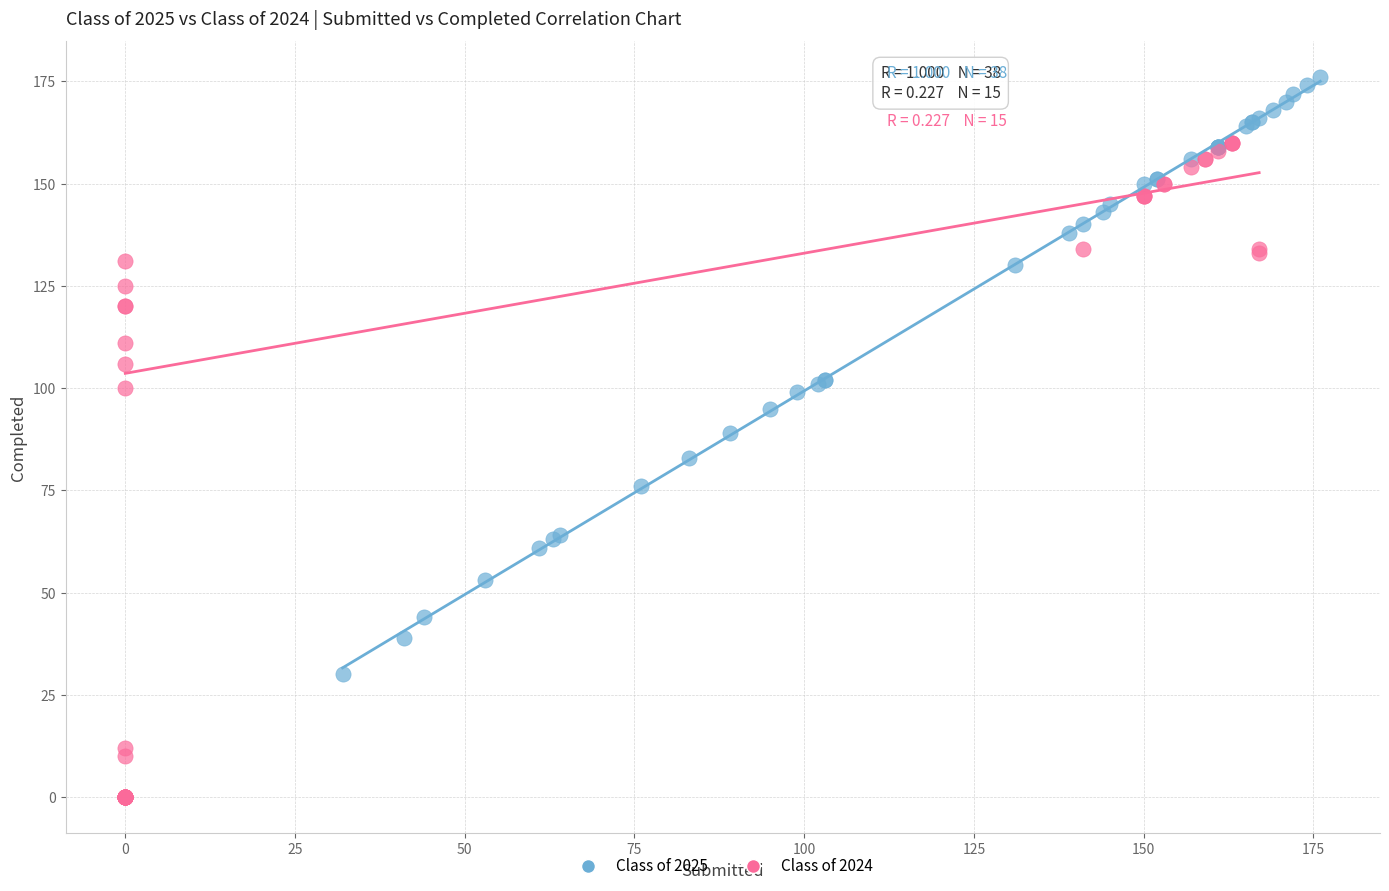

Which series contains the highest Y value?

Class of 2025